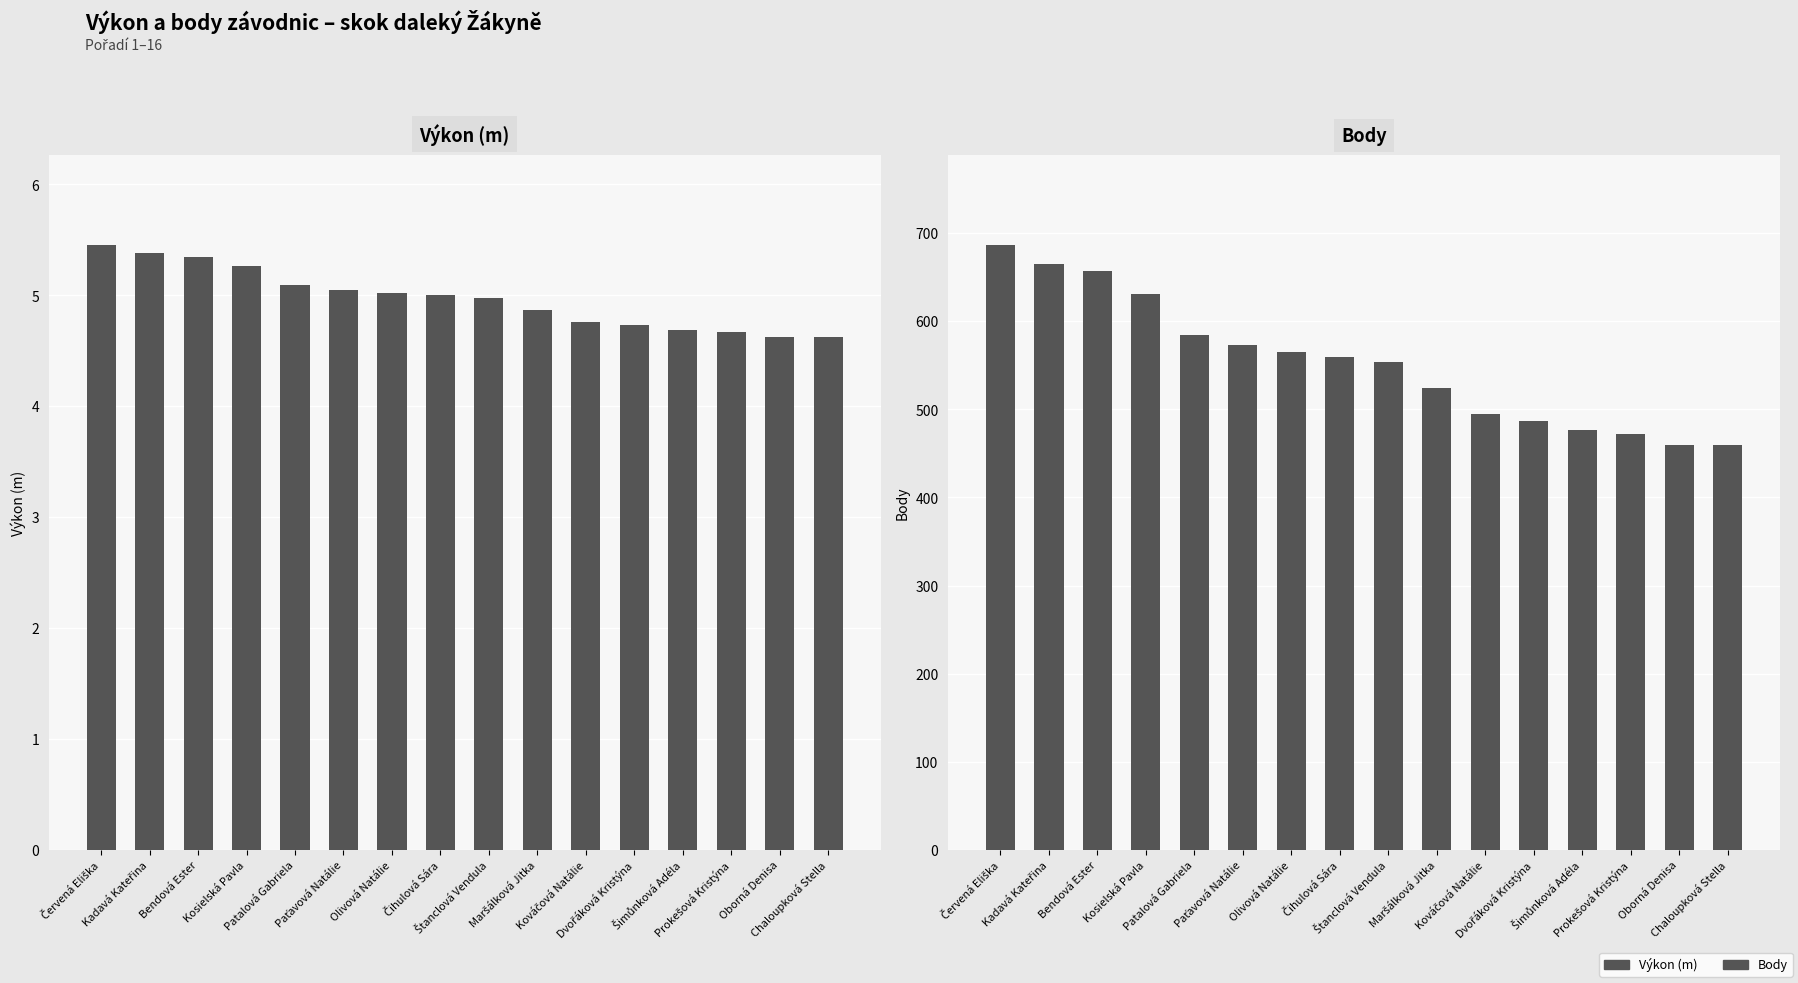

What is the label of the 10th bar from the right?

Olivová Natálie